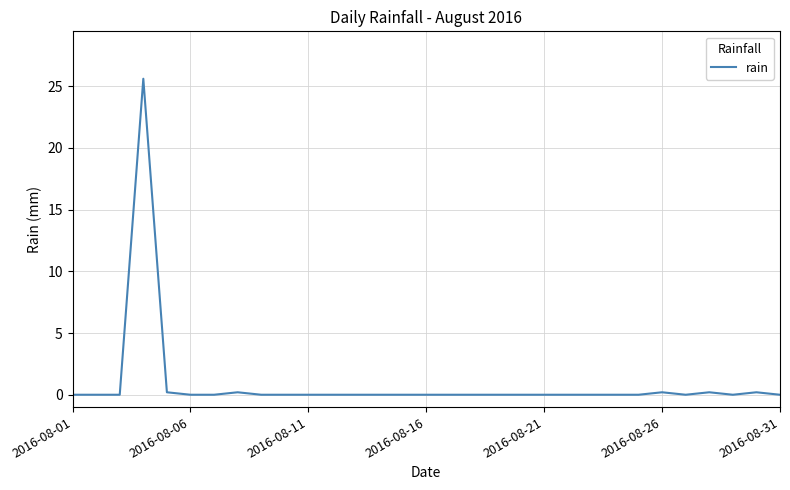

What is the maximum value shown in the chart?

25.6